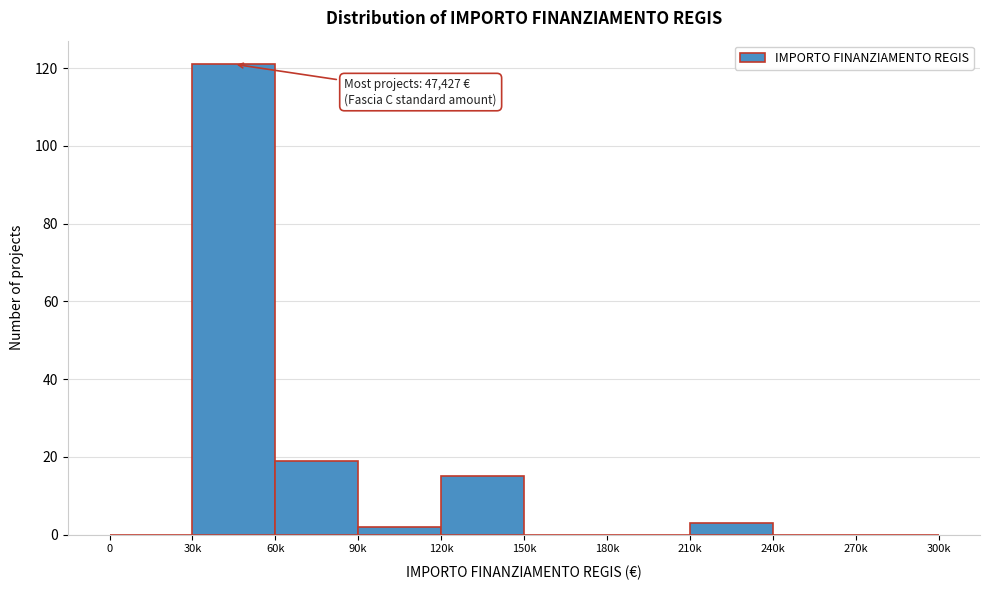

Reading left to right, what are all the values shown in this chart?

0=0	30k=121	60k=19	90k=2	120k=15	150k=0	180k=0	210k=3	240k=0	270k=0